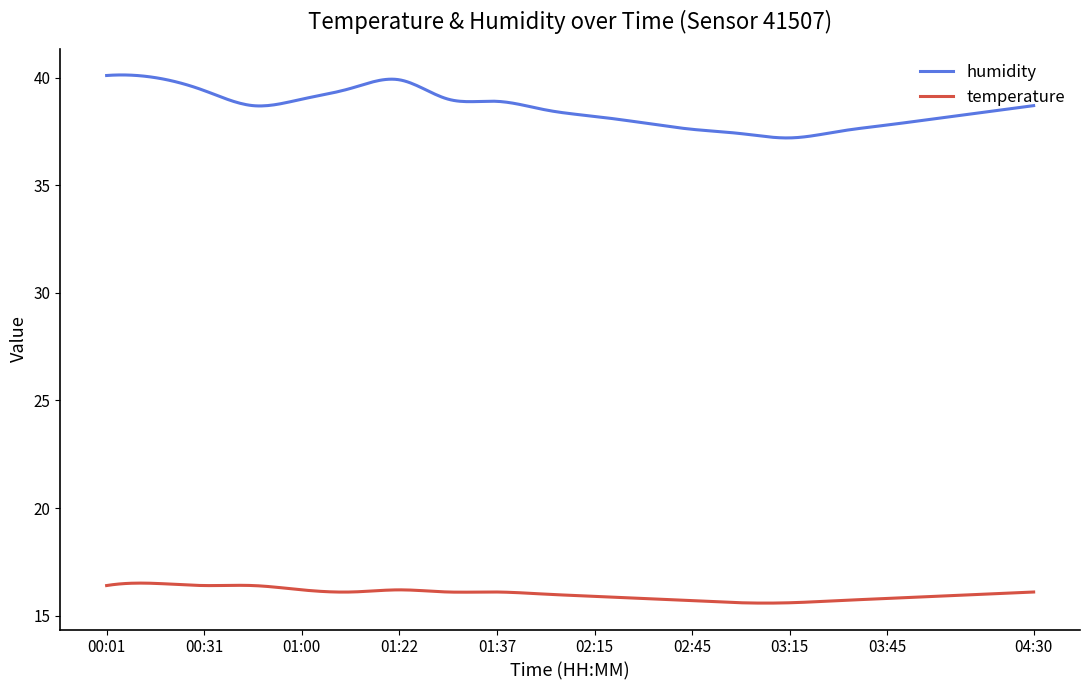

List the series in order of their peak value, lowest first.

temperature, humidity